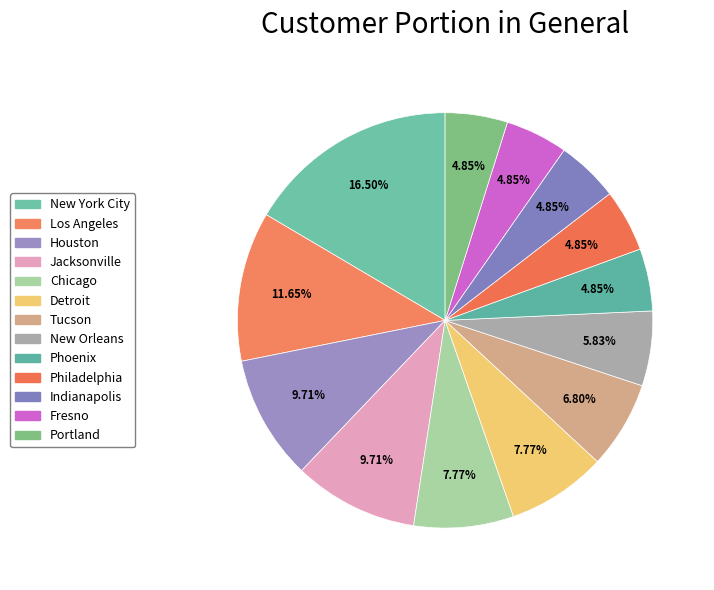

How many slices are in this pie chart?

13